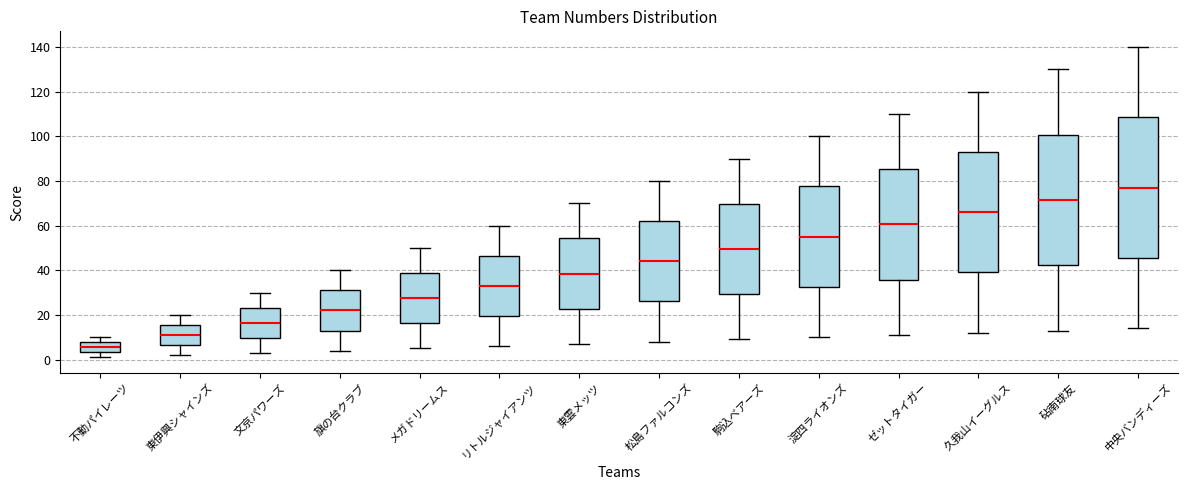

Where is the upper edge of the box for リトルジャイアンツ on the y-axis? The values are not printed on the chart, so give them approximately, as read against the axis.

46